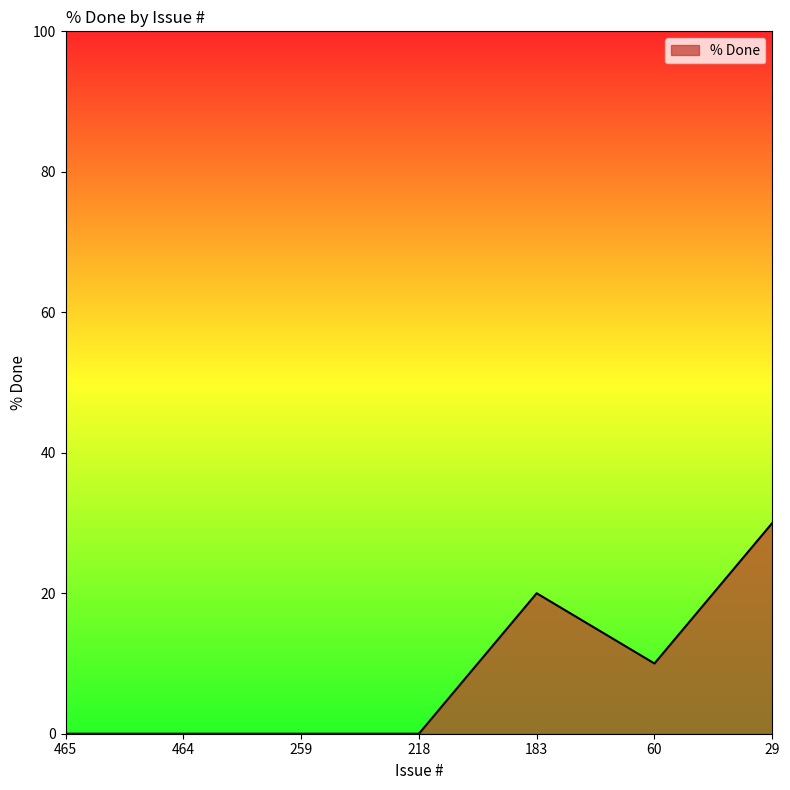

True or false: the data shows 0 at 259.

True